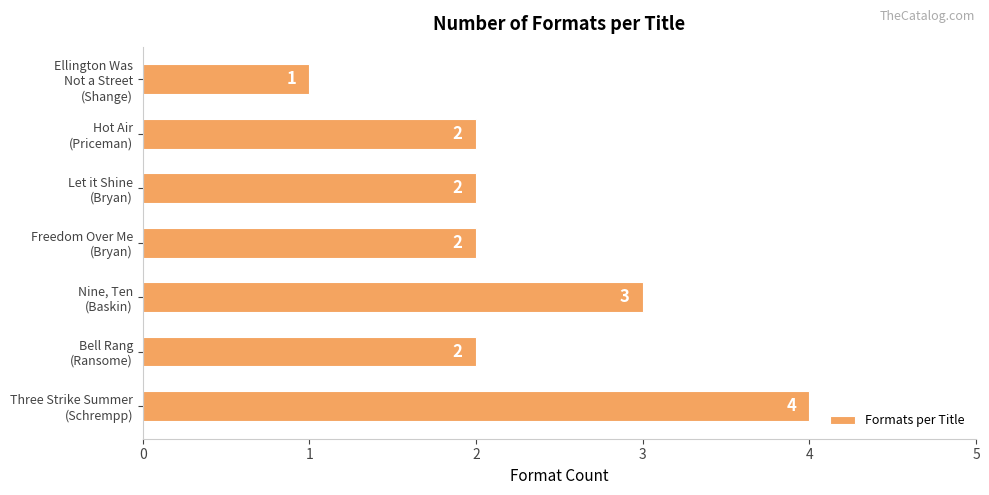

How many values are between 2 and 3?

5